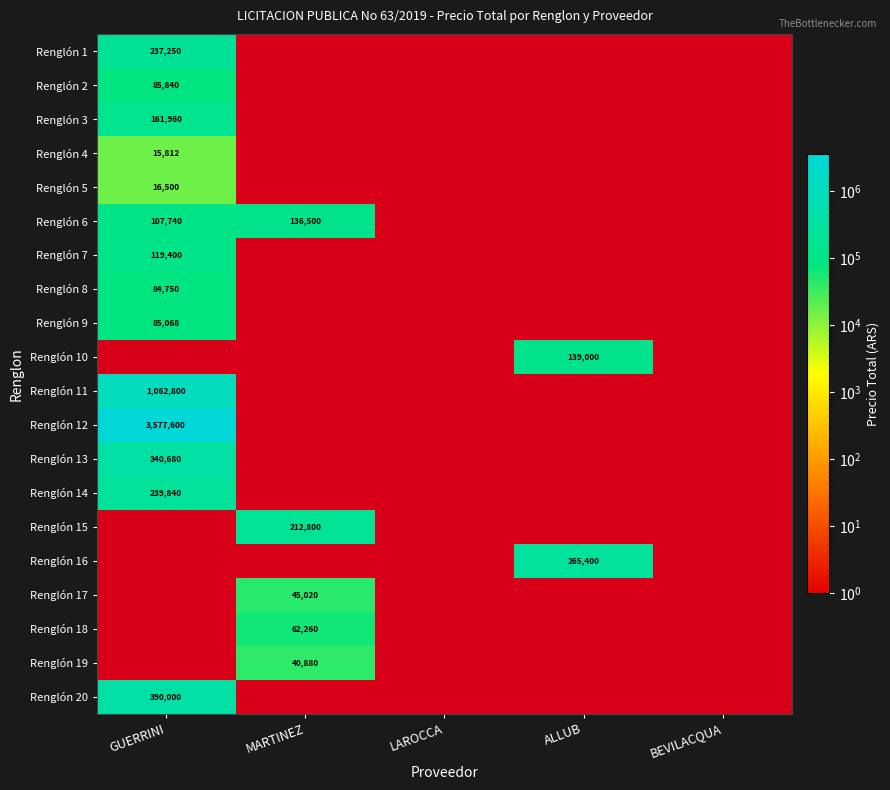

The value of Renglón 17 at MARTINEZ is 80982. True or false?

False